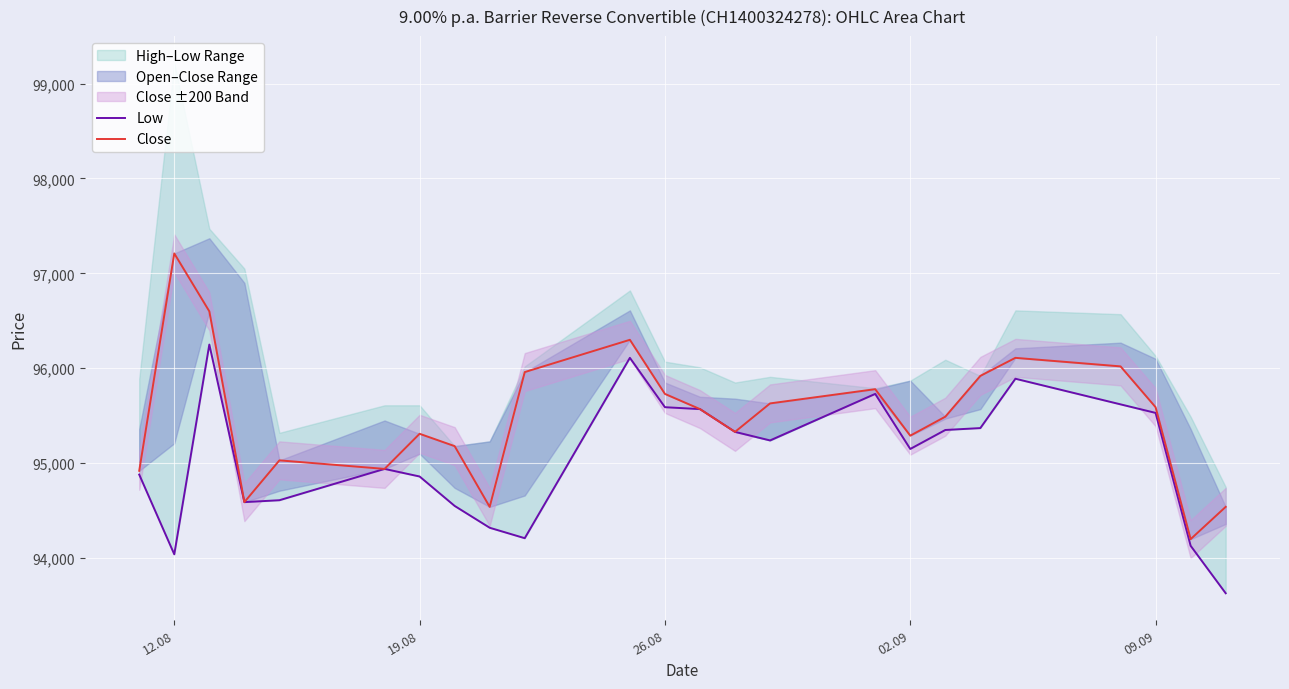

Is the value of Close at 02.09 greater than the value of Low at 18?

No